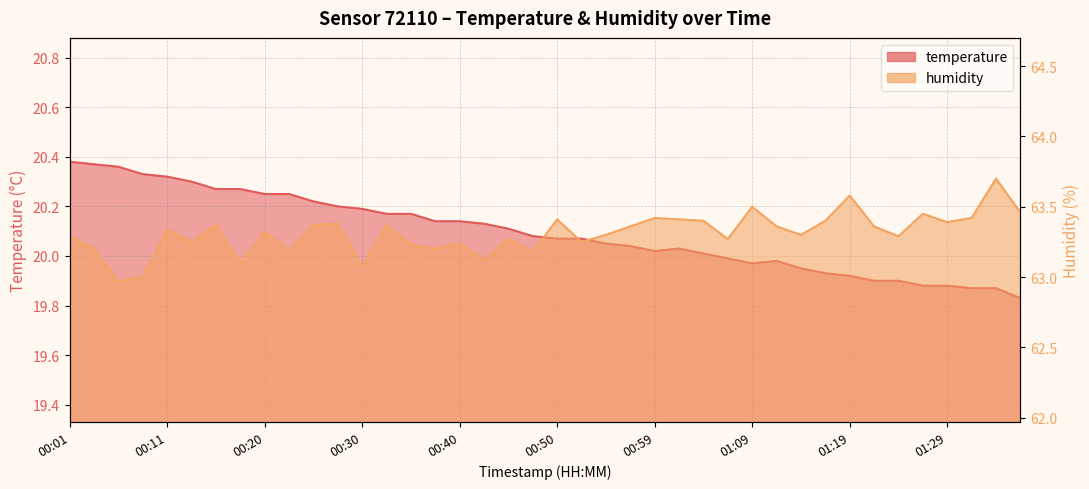

True or false: humidity has more than 1 points higher than both neighbors.

True